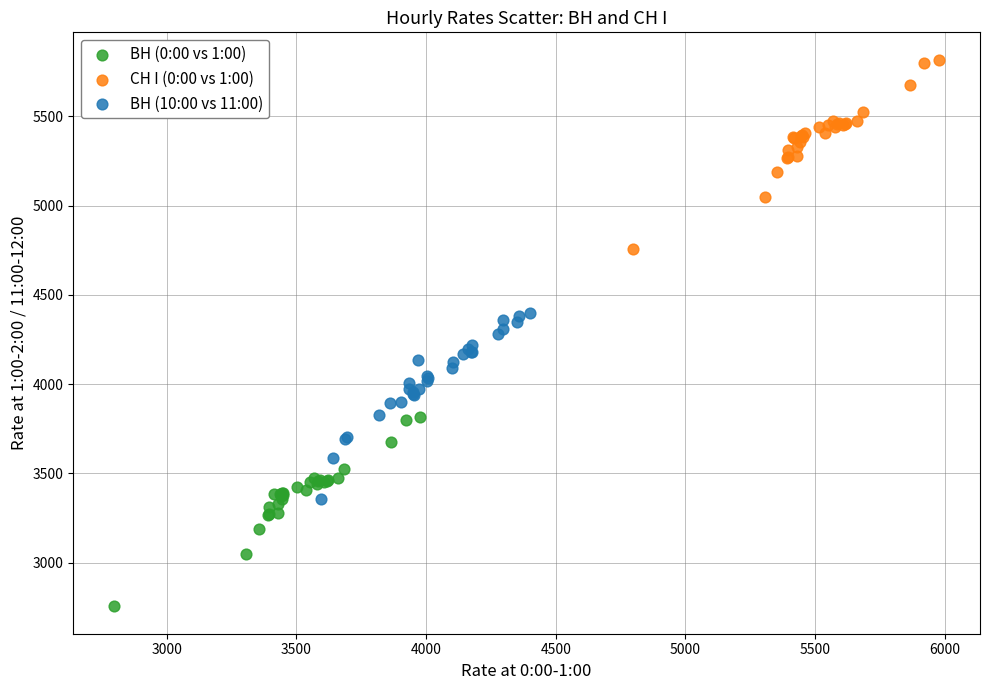

Which series contains the lowest Y value?

ВН (0:00 vs 1:00)